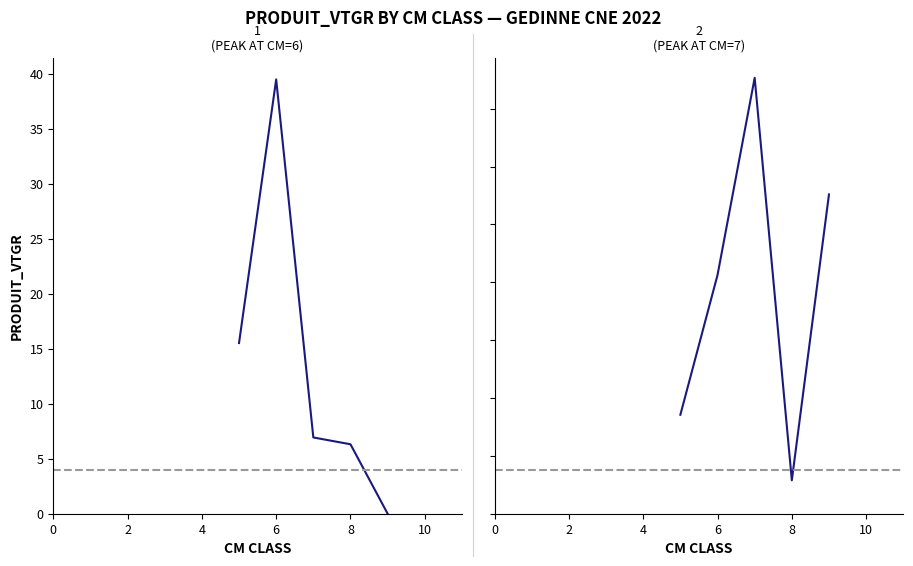

The value of HETRE at 6 is 18.0. True or false?

False